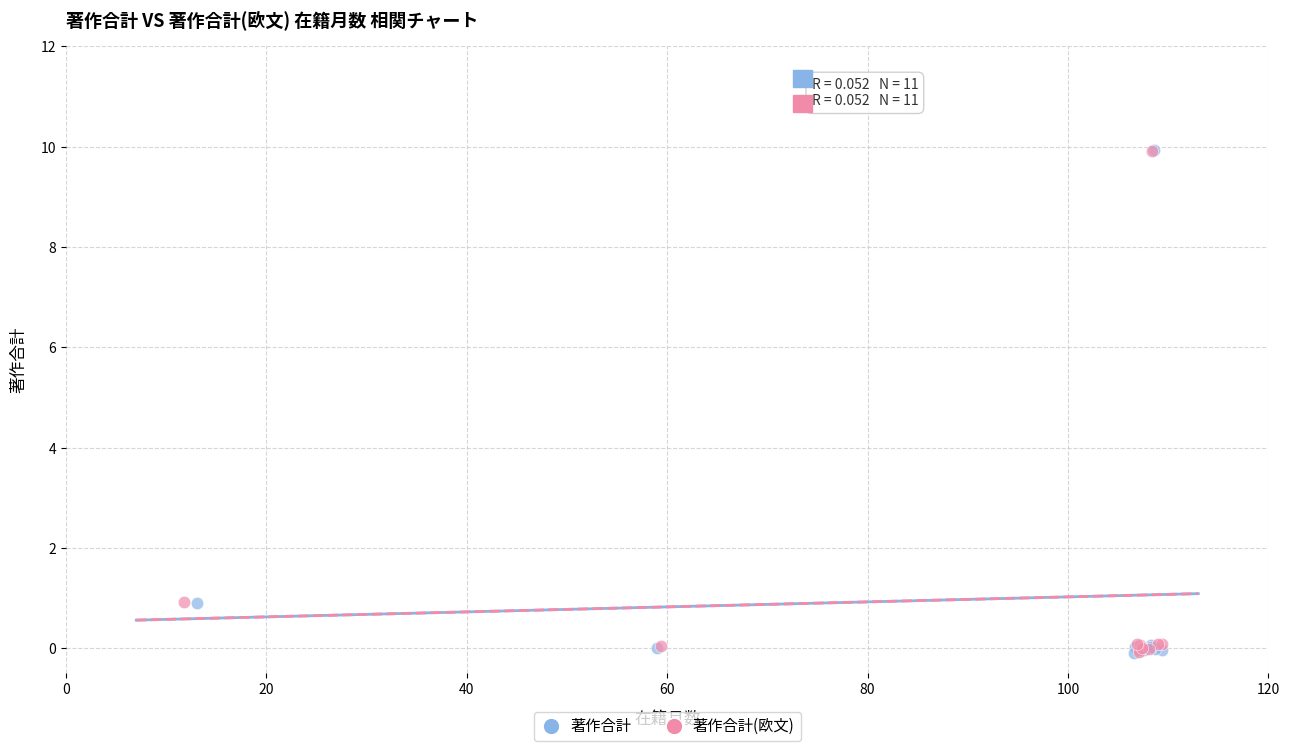

Which series has the widest spread of Y values?

著作合計